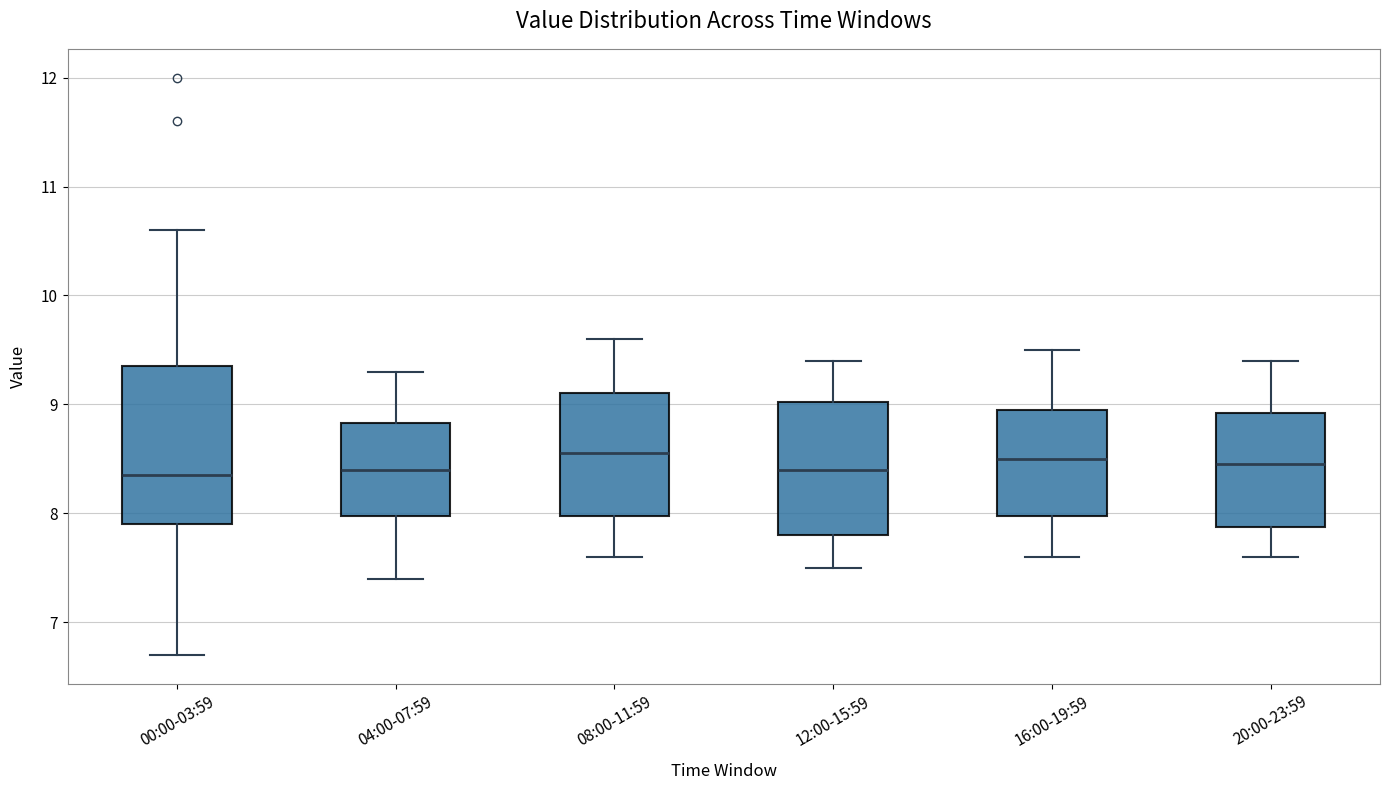

Comparing the boxes themselves (not the whiskers), which one is the tallest?

00:00-03:59